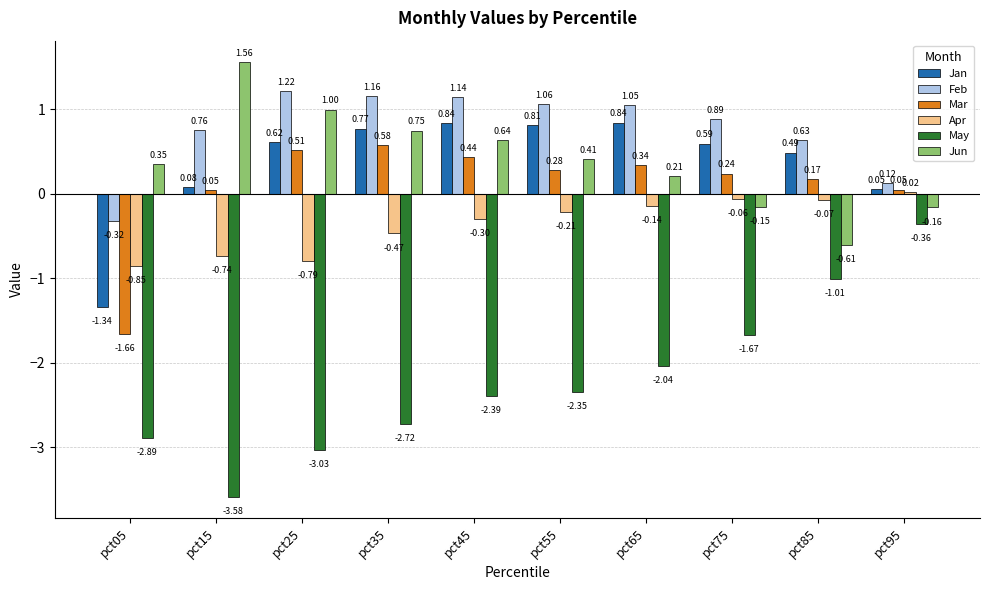

Is it true that Apr equals -1.0 at pct15?

False